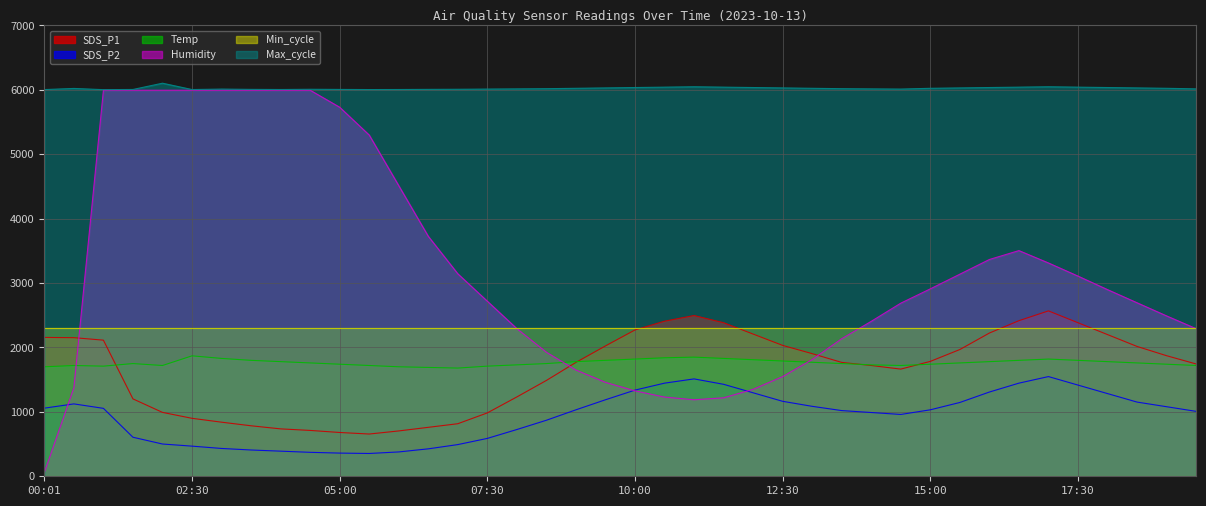

Where does the Humidity series first go above 2898?

01:00